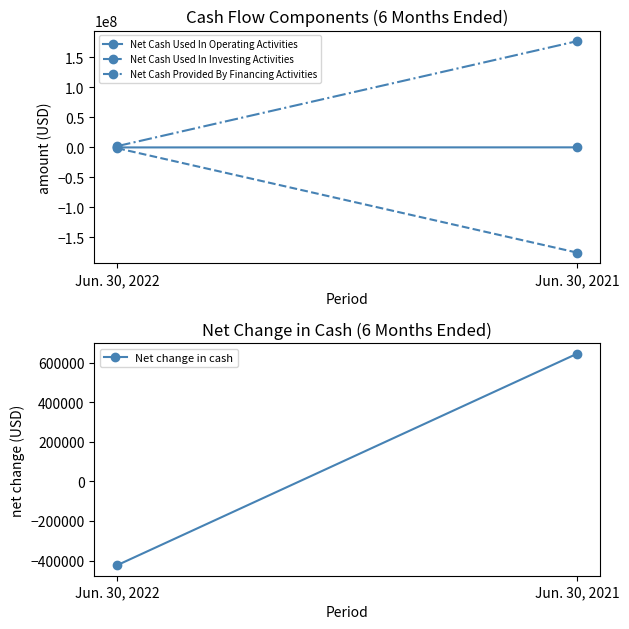

What is the value of the Net Cash Used In Investing Activities point at the 1st from the left?

-1730972